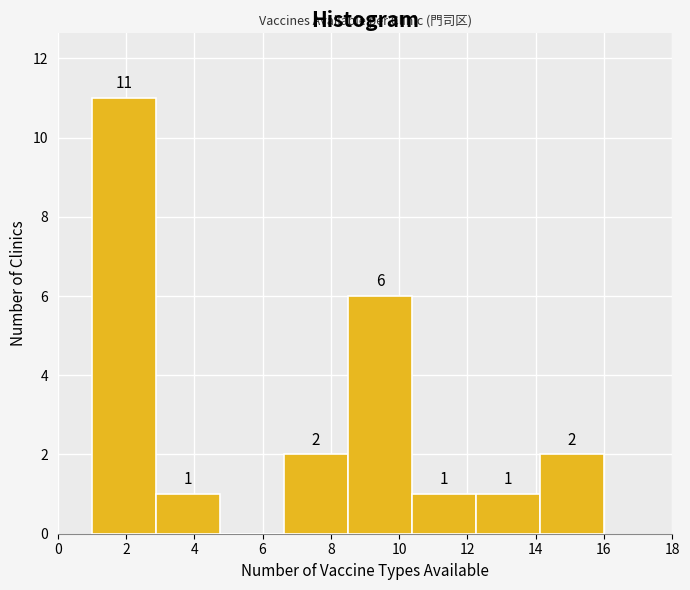

Over which range of the x-axis is the bar tallest?

1.0 to 2.8